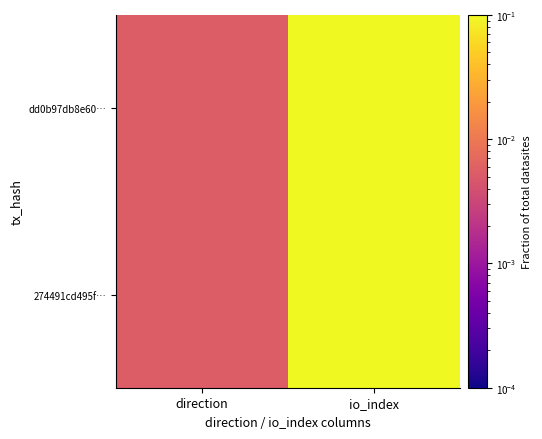

Which series changed the most between direction and io_index?

dd0b97db8e60…